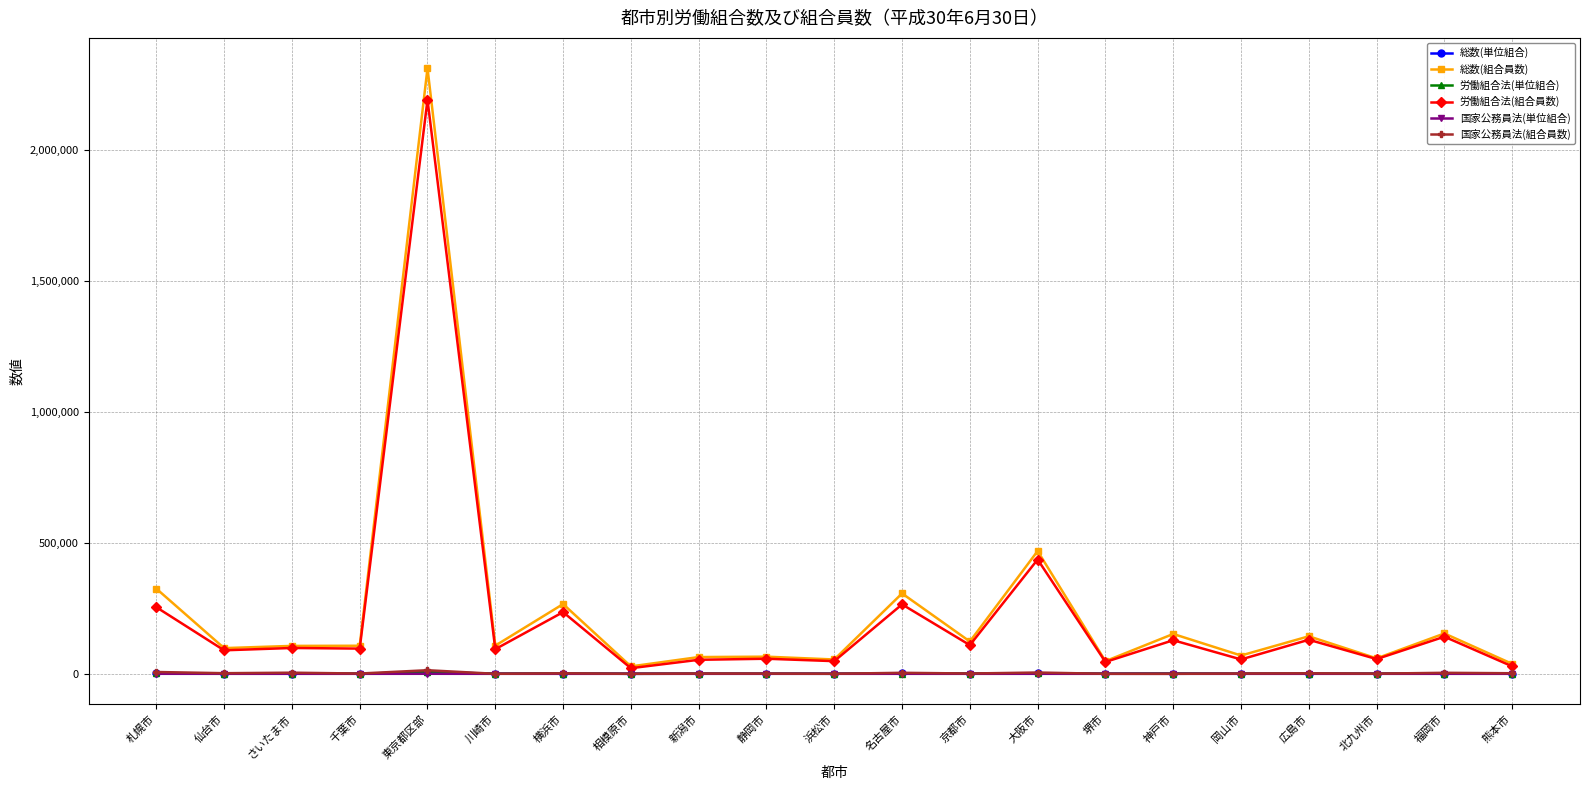

True or false: 労働組合法(組合員数) has more than 1 interior local peaks.

True